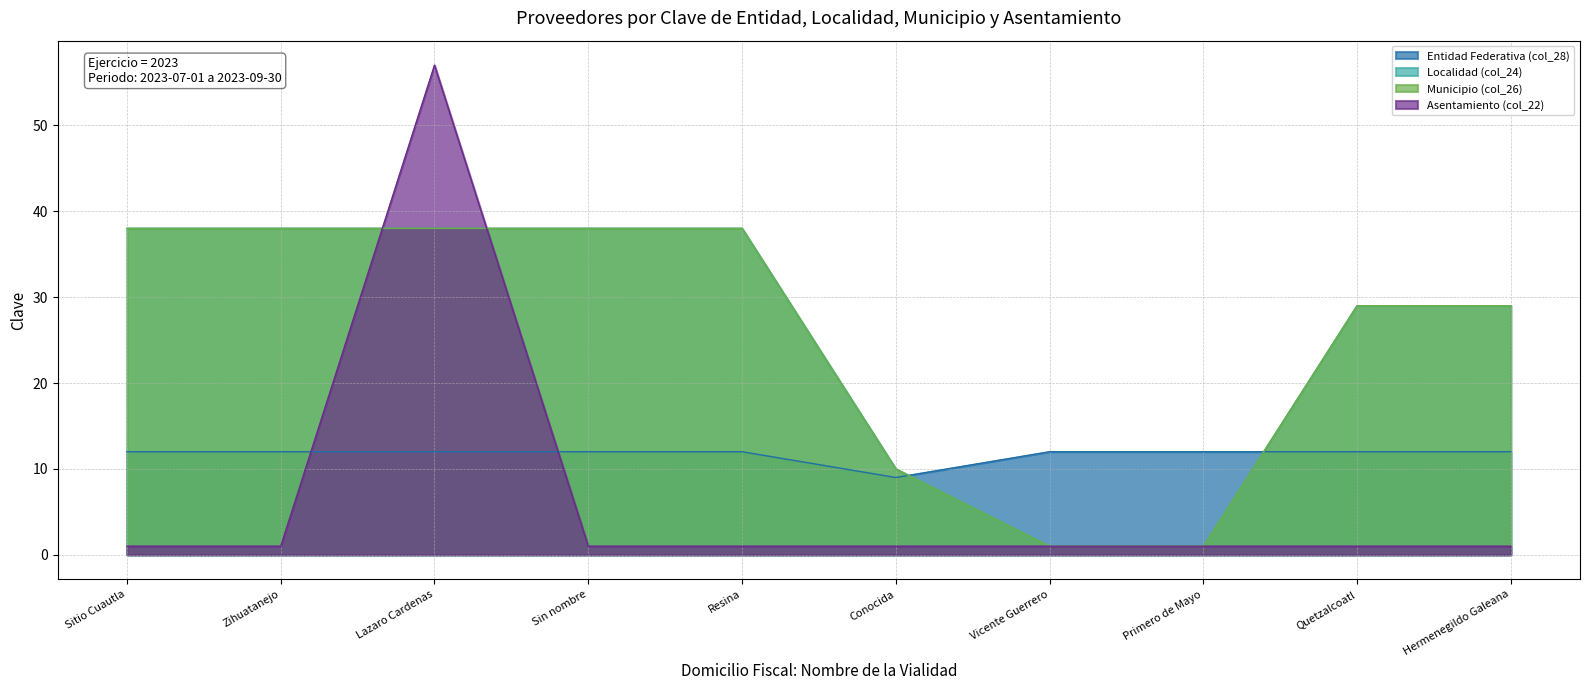

The value of Asentamiento (col_22) at Resina is 1. True or false?

True